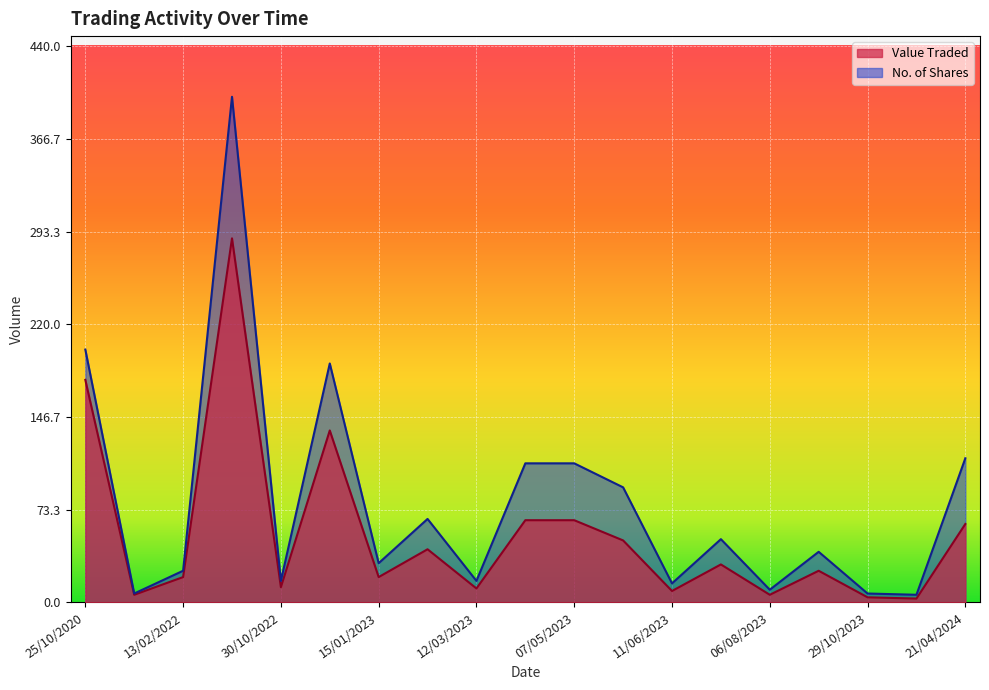

At which label is No. of Shares closest to 203?

25/10/2020